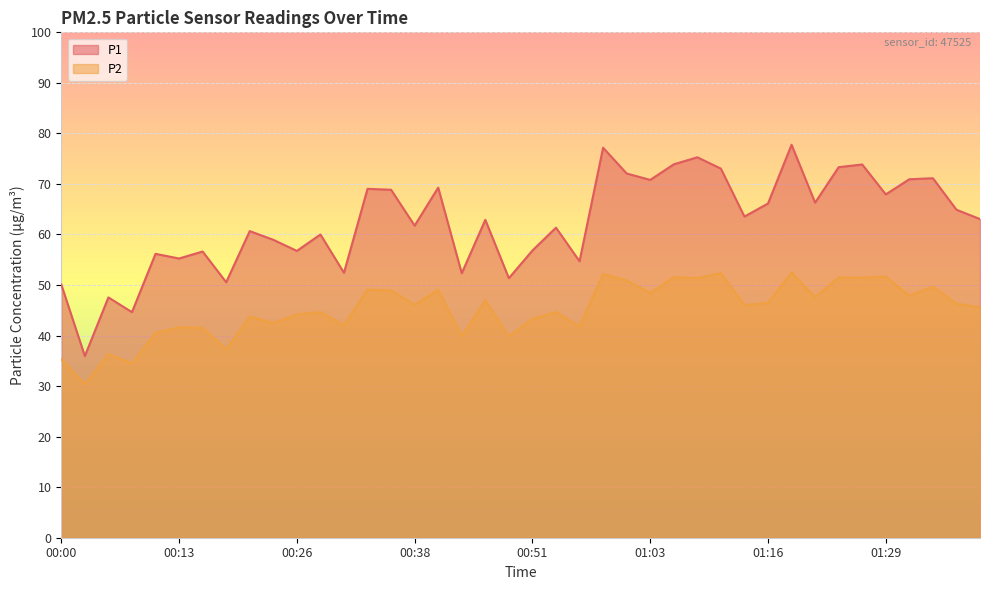

The value of P2 at 01:21 is 68.4. True or false?

False